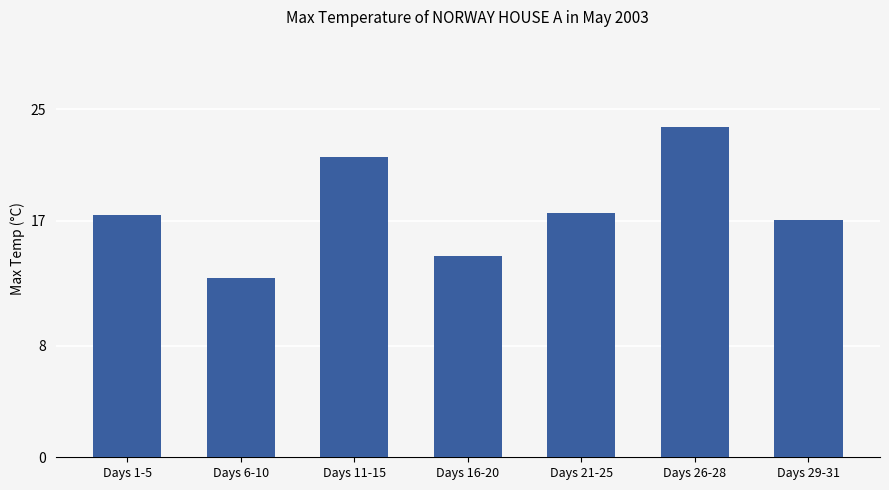

What is the value of the 5th bar from the left?

17.6